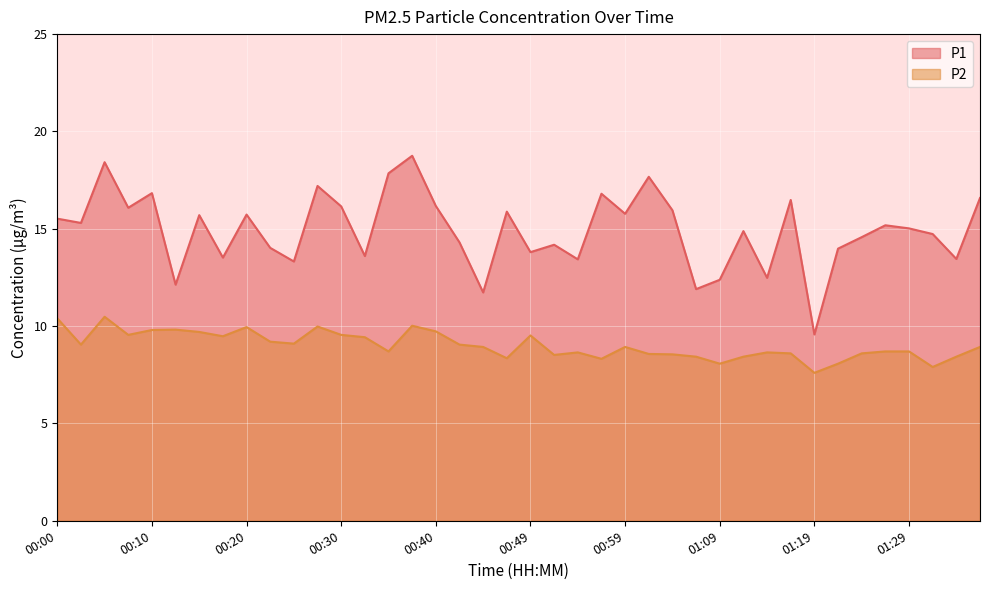

Reading left to right, list all the values displayed in this chart.

P1: 00:00=15.5	00:03=15.3	00:05=18.4	00:08=16.1	00:10=16.8	00:13=12.1	00:15=15.7	00:17=13.5	00:20=15.7	00:22=14.0	00:25=13.3	00:27=17.2	00:30=16.1	00:32=13.6	00:35=17.9	00:37=18.8	00:40=16.2	00:42=14.3	00:45=11.7	00:47=15.9	00:49=13.8	00:52=14.2	00:54=13.4	00:57=16.8	00:59=15.8	01:02=17.7	01:04=15.9	01:07=11.9	01:09=12.4	01:12=14.9	01:14=12.5	01:17=16.5	01:19=9.6	01:21=14.0	01:24=14.6	01:26=15.2	01:29=15.0	01:31=14.7	01:34=13.4	01:36=16.6
P2: 00:00=10.4	00:03=9.1	00:05=10.5	00:08=9.6	00:10=9.8	00:13=9.8	00:15=9.7	00:17=9.5	00:20=9.9	00:22=9.2	00:25=9.1	00:27=10.0	00:30=9.6	00:32=9.4	00:35=8.7	00:37=10.0	00:40=9.7	00:42=9.1	00:45=8.9	00:47=8.3	00:49=9.5	00:52=8.5	00:54=8.7	00:57=8.3	00:59=8.9	01:02=8.6	01:04=8.6	01:07=8.4	01:09=8.1	01:12=8.4	01:14=8.7	01:17=8.6	01:19=7.6	01:21=8.1	01:24=8.6	01:26=8.7	01:29=8.7	01:31=7.9	01:34=8.4	01:36=8.9